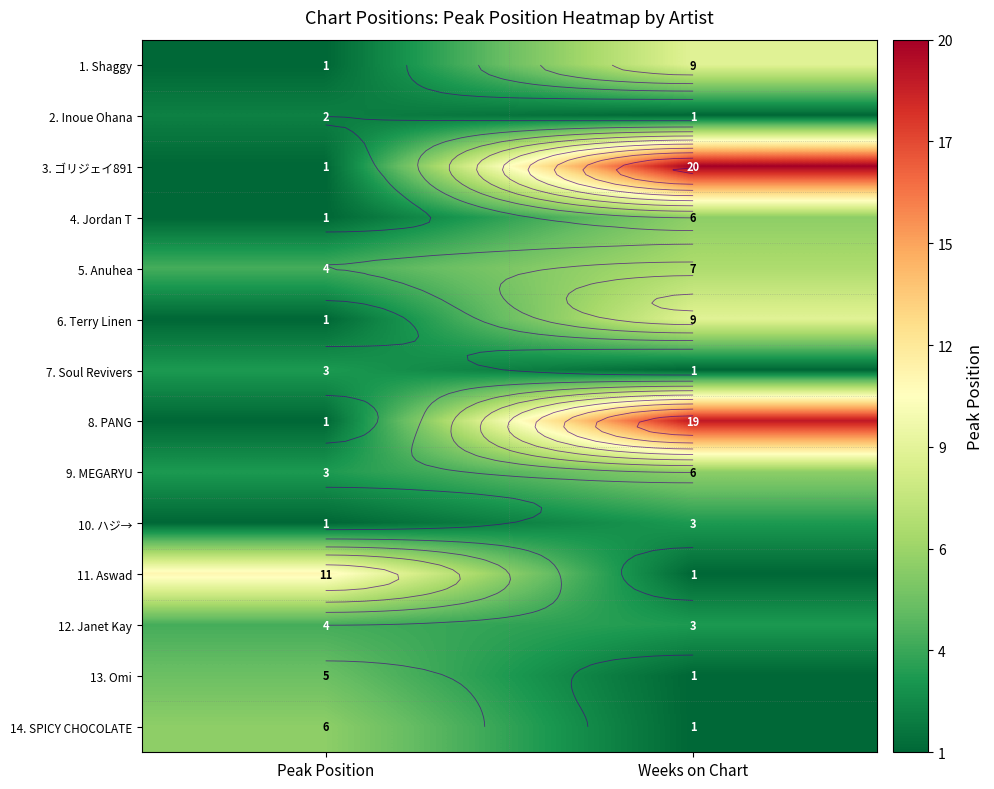

Which series changed the most between Peak Position and Weeks on Chart?

3. ゴリジェイ891